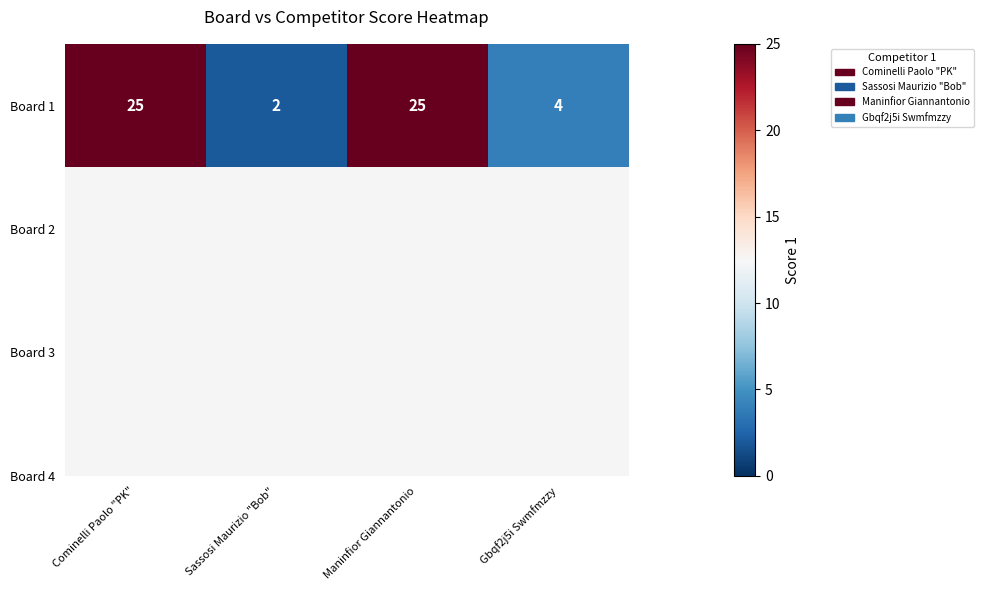

The chart shows a value of 39 at Cominelli Paolo "PK". True or false?

False